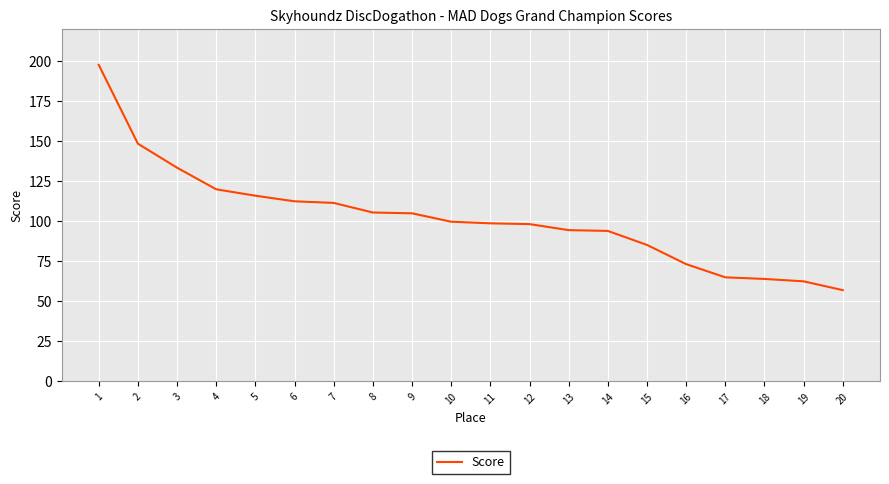

Between 18 and 8, which is larger?

8